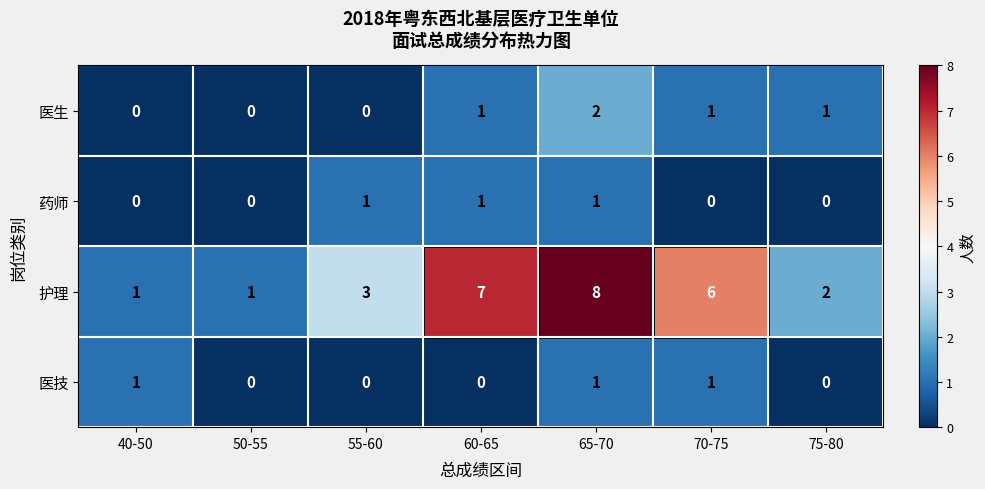

What is the difference between the maximum and minimum values in the 护理 series?

7